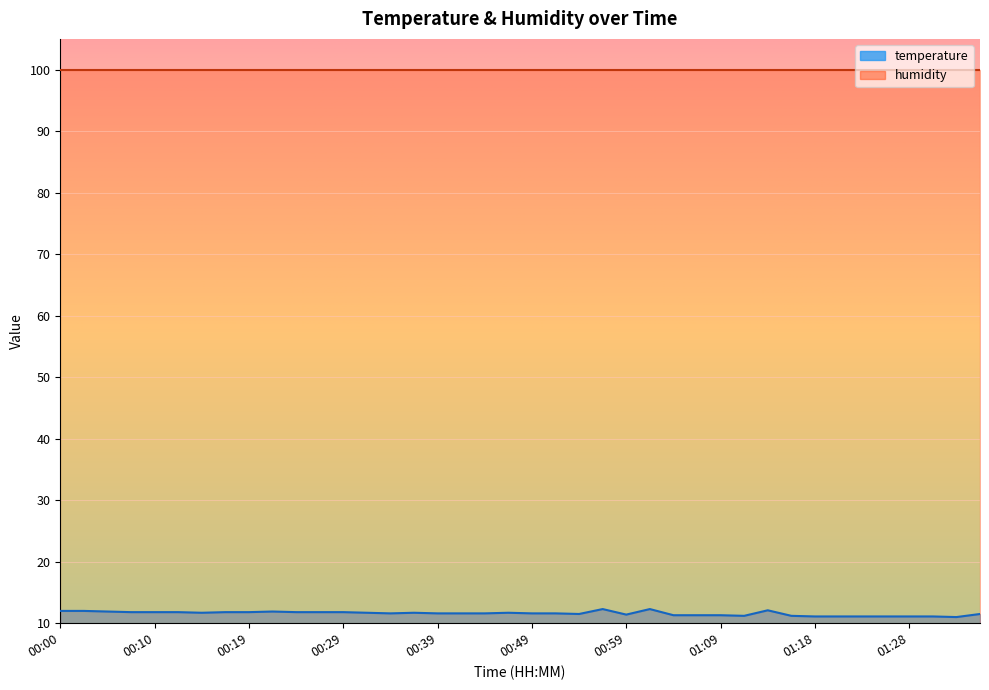

Where is the first local minimum?

00:14